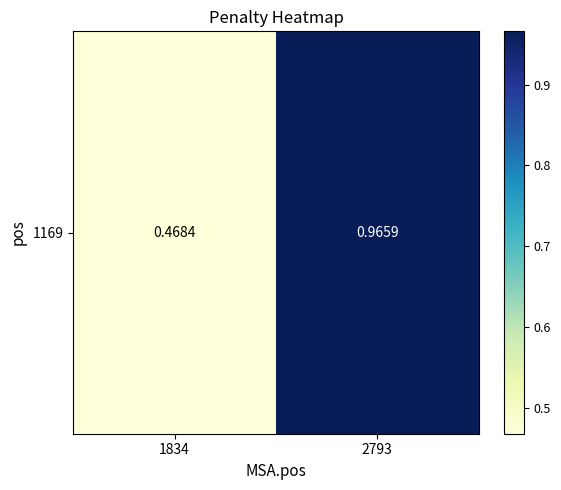

At which label is the value closest to 0?

1834